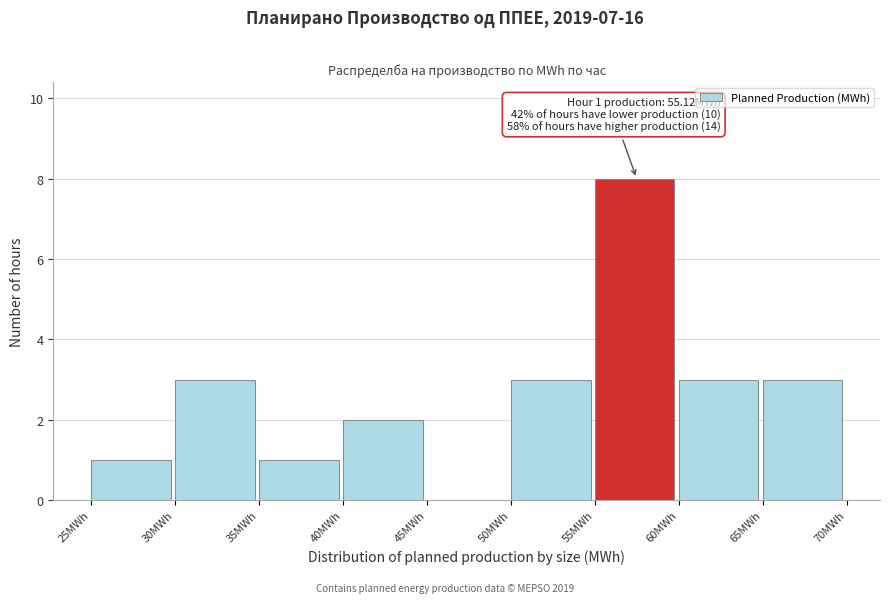

Over which range of the x-axis is the bar tallest?

55 to 60